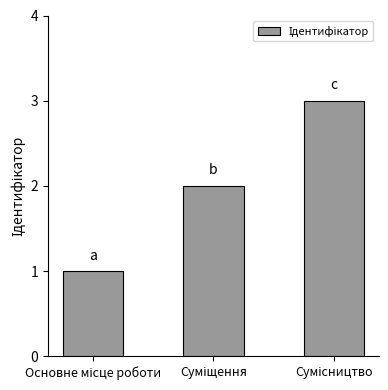

Reading right to left, extract all data points from this chart.

3	2	1